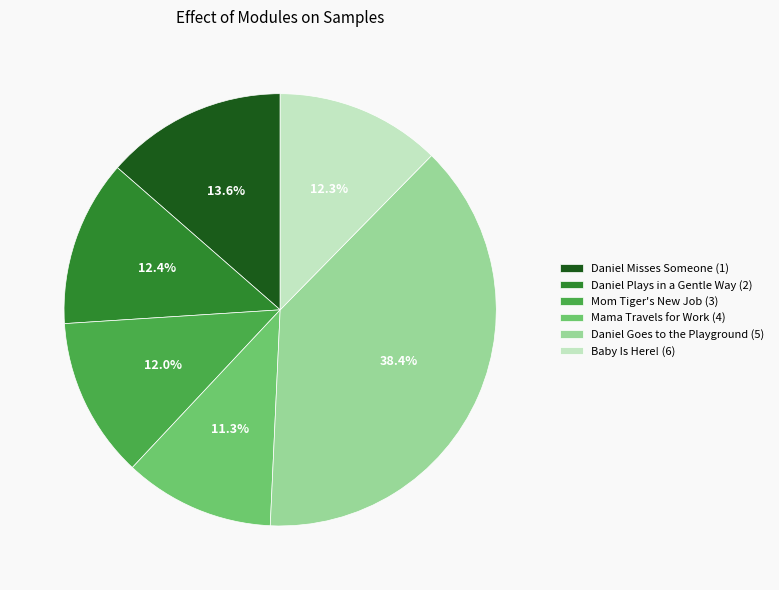

The Baby Is Here! slice represents 12% of the pie. True or false?

True